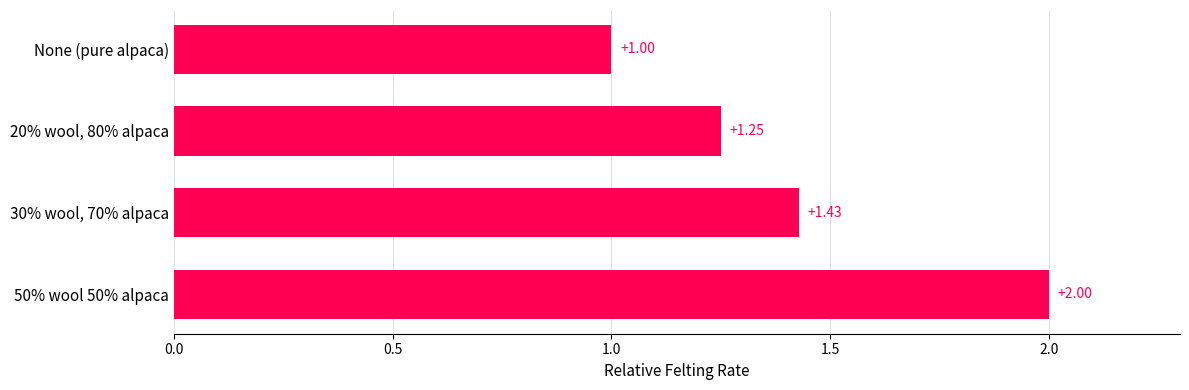

What is the maximum value shown in the chart?

2.0